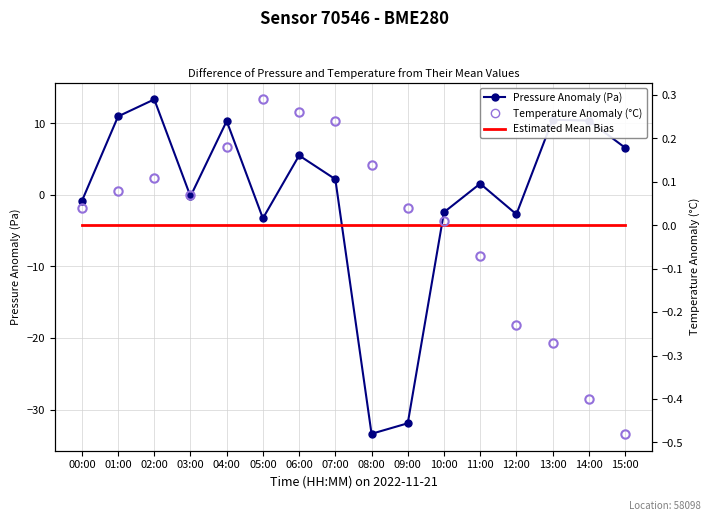

How many series are shown in this chart?

2